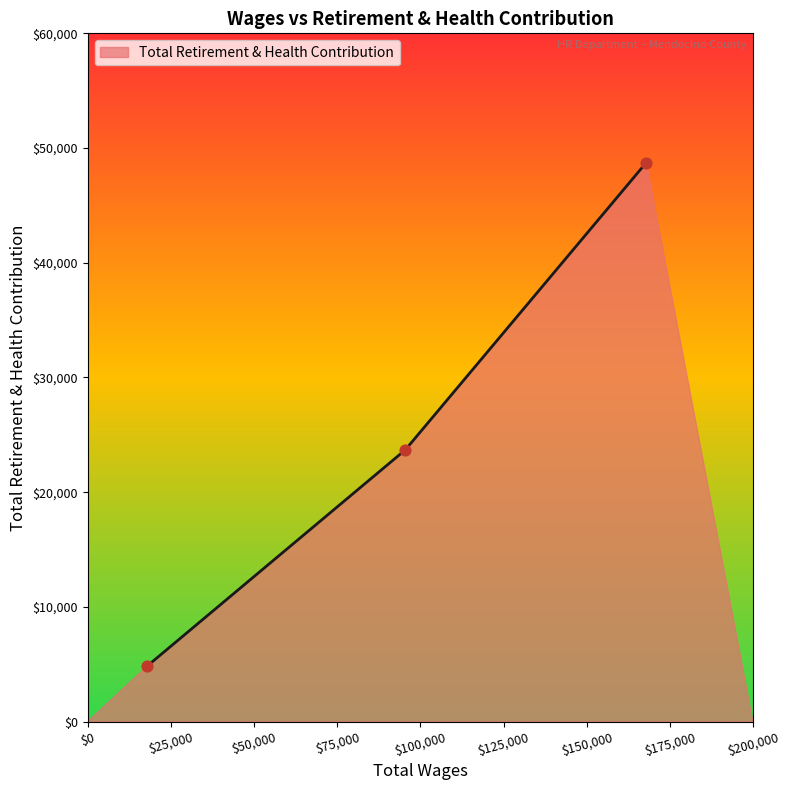

What is the greatest value displayed?

48733